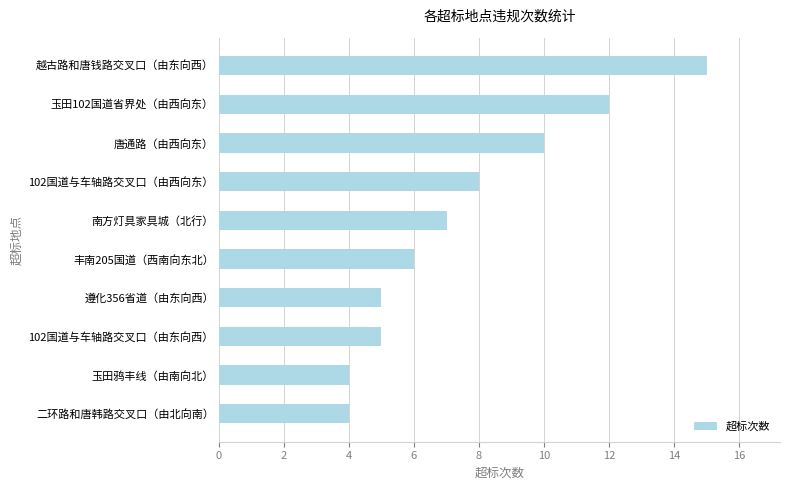

What is the ratio of the value at 唐通路（由西向东） to the value at 102国道与车轴路交叉口（由东向西）?

2.0